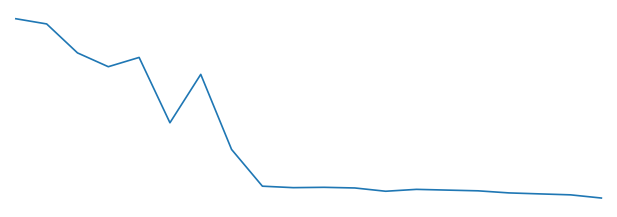

Where is the data nearest to the value 12464?

5